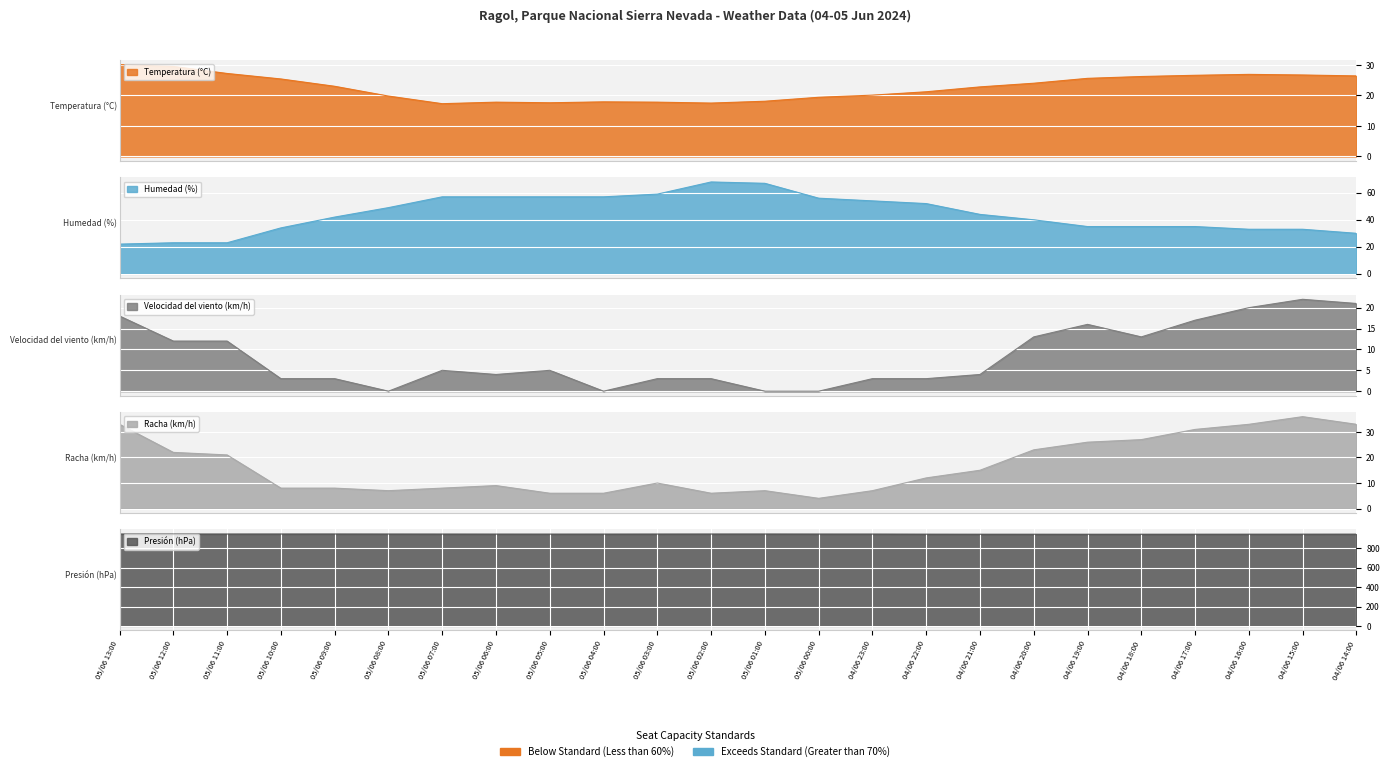

Between which two adjacent categories do Temperatura (°C) and Humedad (%) first intersect?

05/06 11:00 and 05/06 10:00